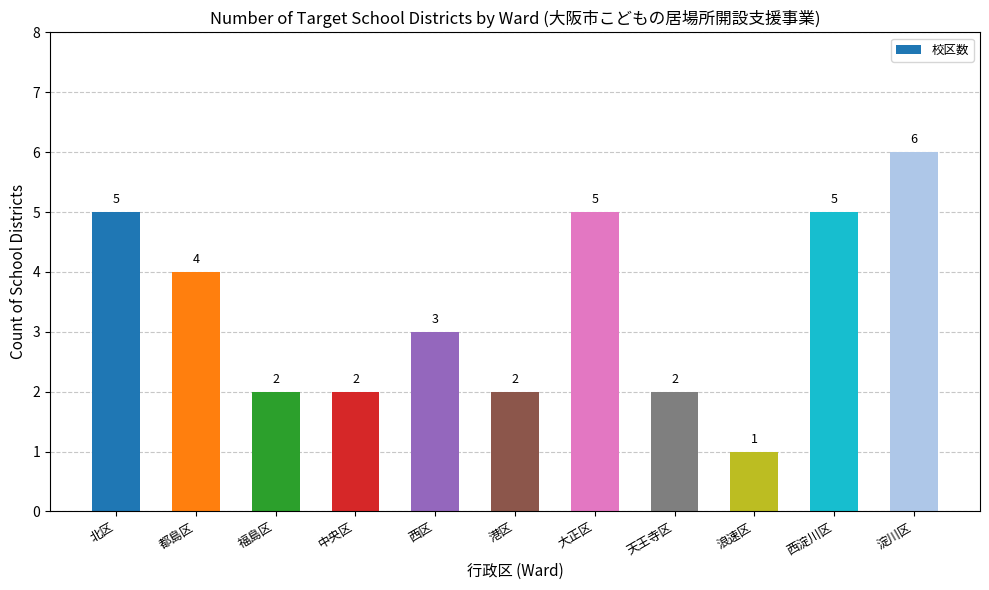

The chart shows a value of 1 at 大正区. True or false?

False